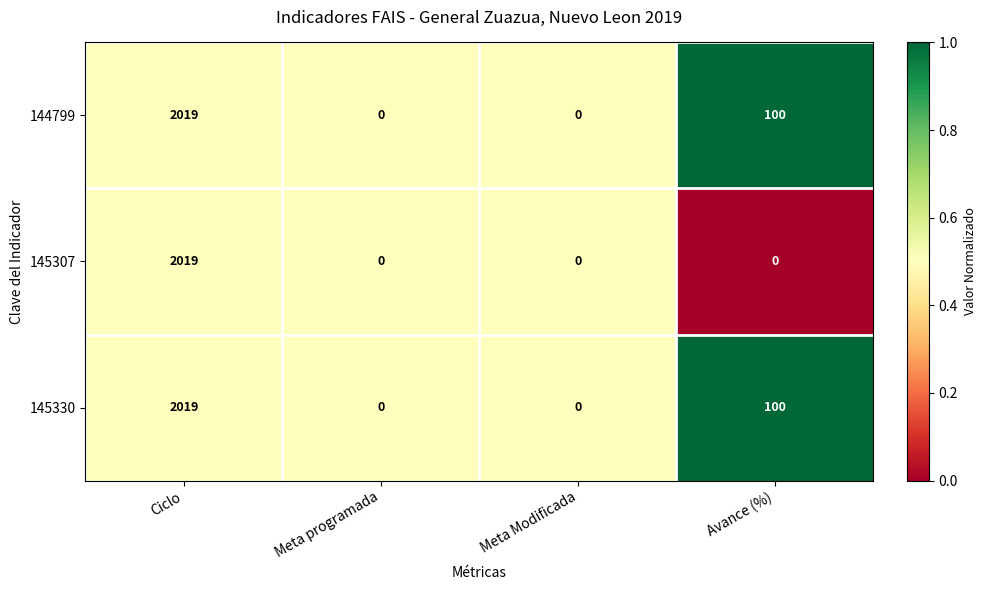

Which category has the highest value across all series?

Ciclo